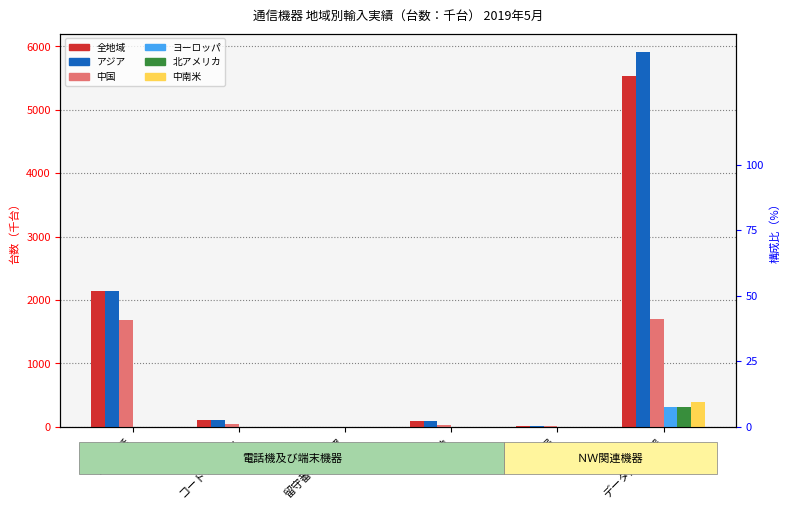

The value of ヨーロッパ at その他 is 1.2. True or false?

True